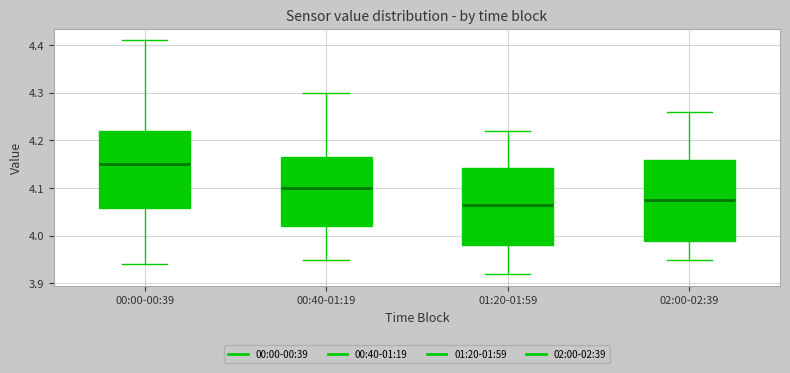

Reading left to right, transcribe this box plot: for each box, give where its median line is, the range the box spans, and where its two whiskers end, as read against the y-axis. The values are not printed on the chart, so give them approximately, as read against the axis.

00:00-00:39: median 4.15, box 4.06 to 4.22, whiskers 3.94 to 4.41
00:40-01:19: median 4.10, box 4.02 to 4.17, whiskers 3.95 to 4.30
01:20-01:59: median 4.07, box 3.98 to 4.14, whiskers 3.92 to 4.22
02:00-02:39: median 4.08, box 3.99 to 4.16, whiskers 3.95 to 4.26